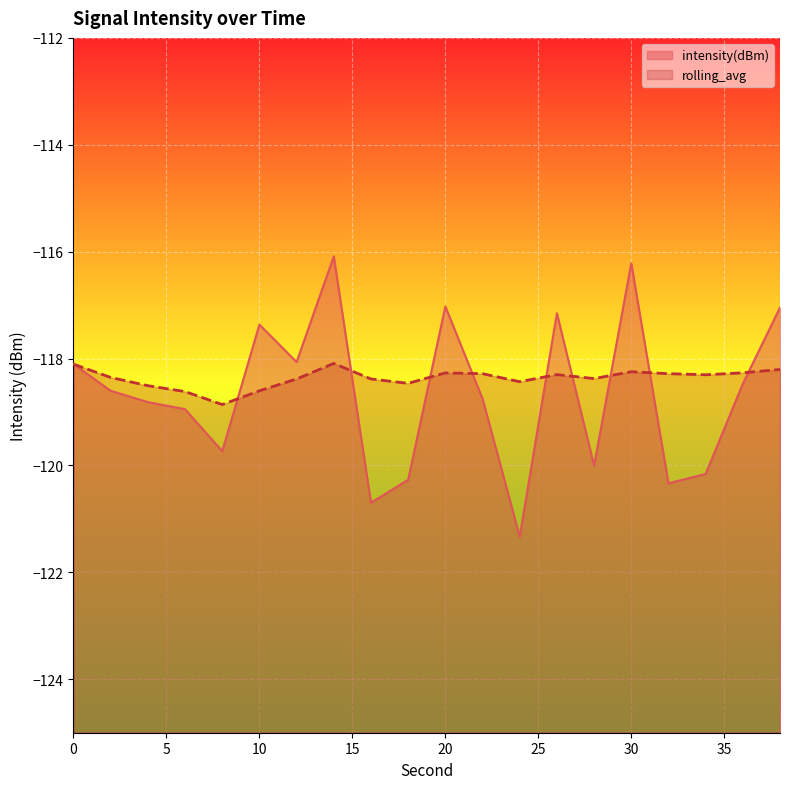

What is the average value of the intensity(dBm) series?

-118.7